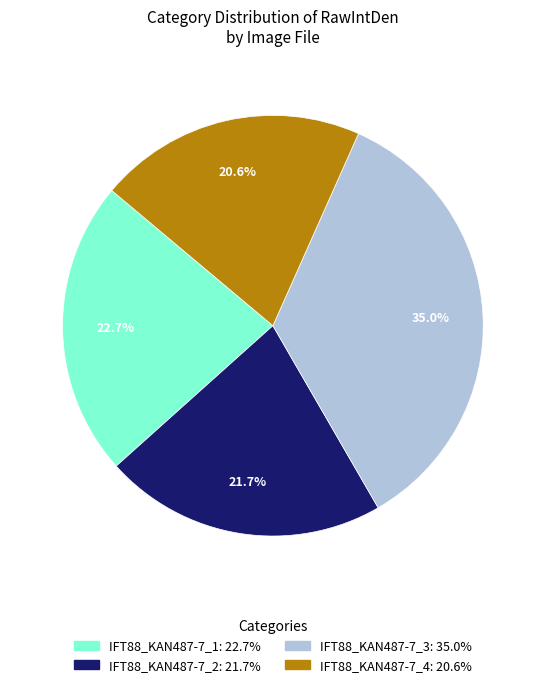

Does any single category account for the majority?

No